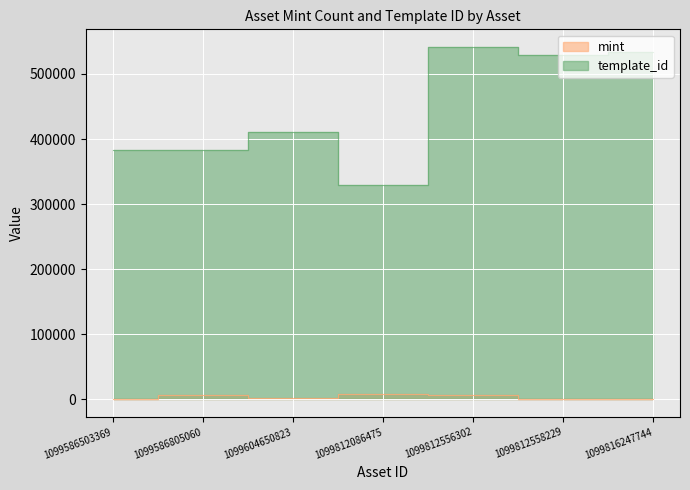

How many interior local valleys does the mint series have?

2